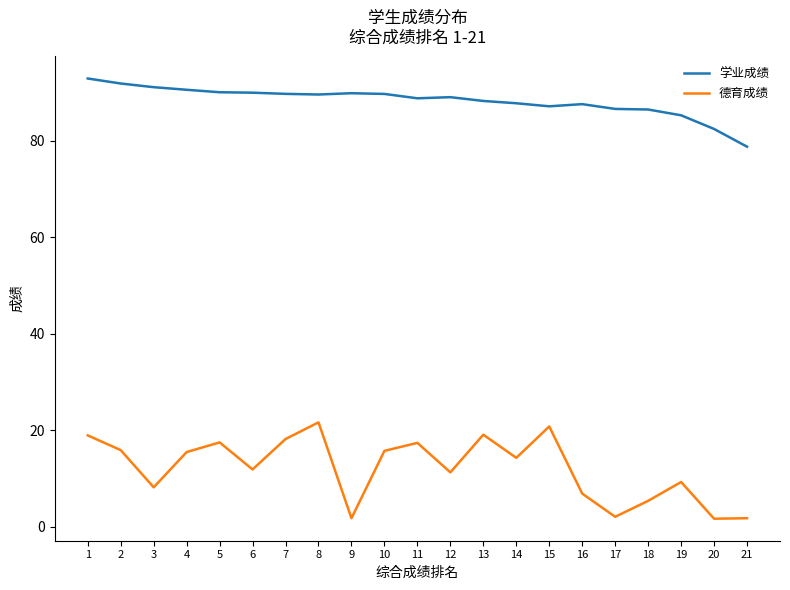

At how many categories does at least one series exceed 50?

21